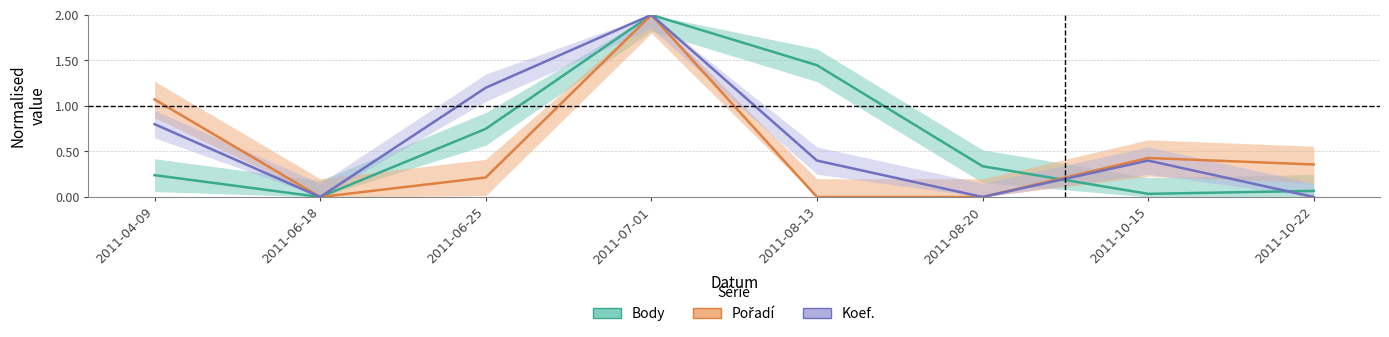

True or false: Koef. has a value of 0.0 at 2011-10-22.

True